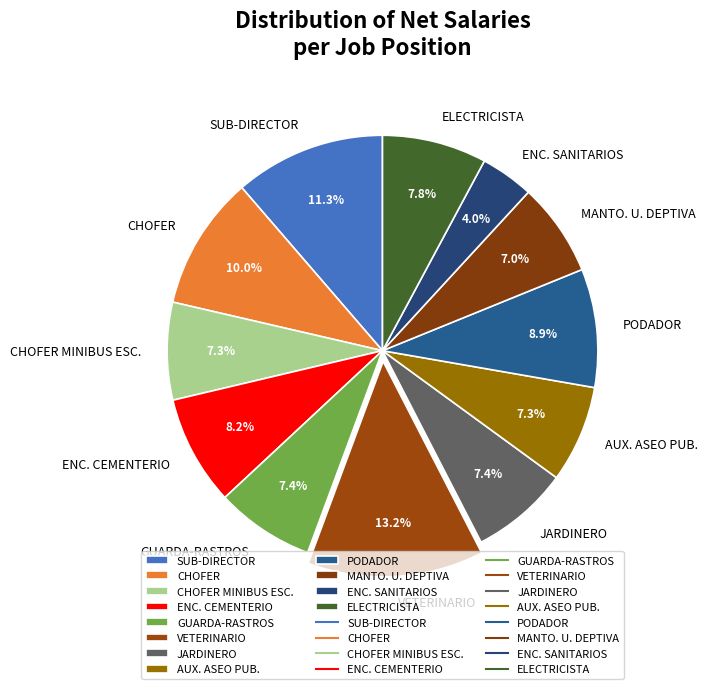

The SUB-DIRECTOR slice represents 21% of the pie. True or false?

False